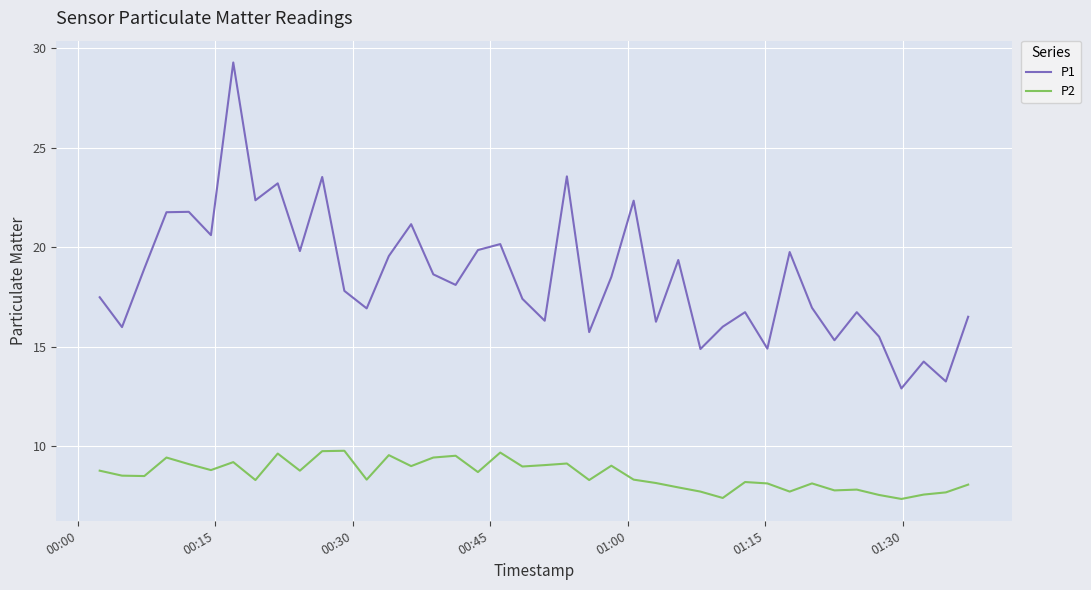

What is the highest value of the P2 series?

9.8